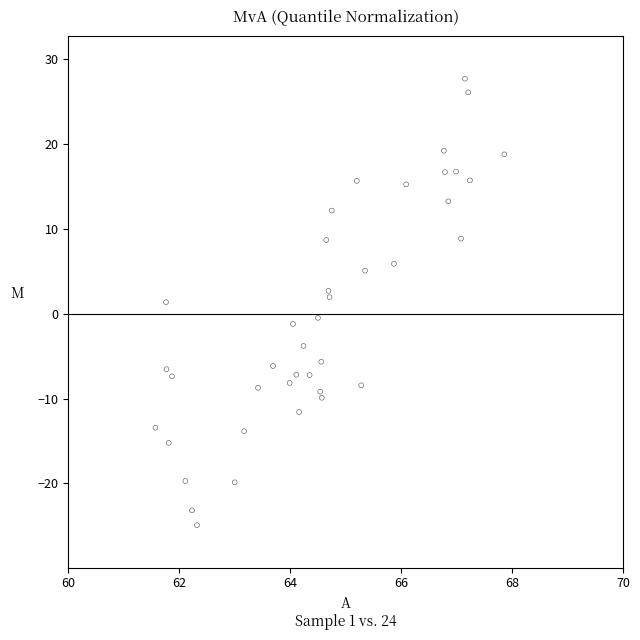

What is the range of Y values (max minus min)?

52.7